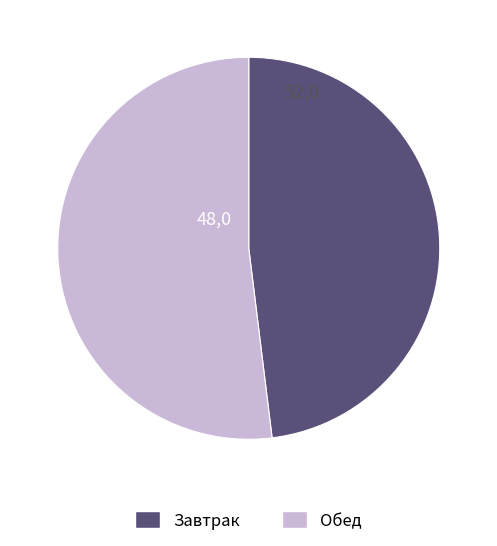

Does any single category account for the majority?

Yes